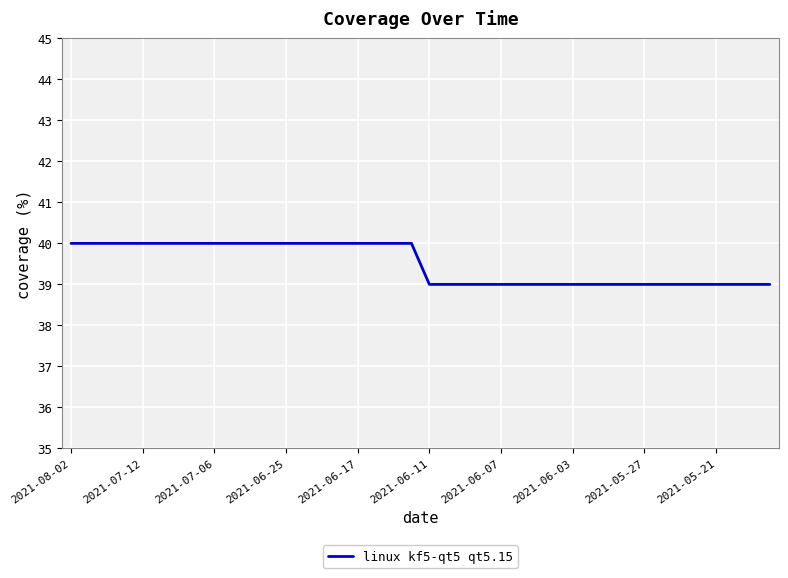

What is the greatest value displayed?

40